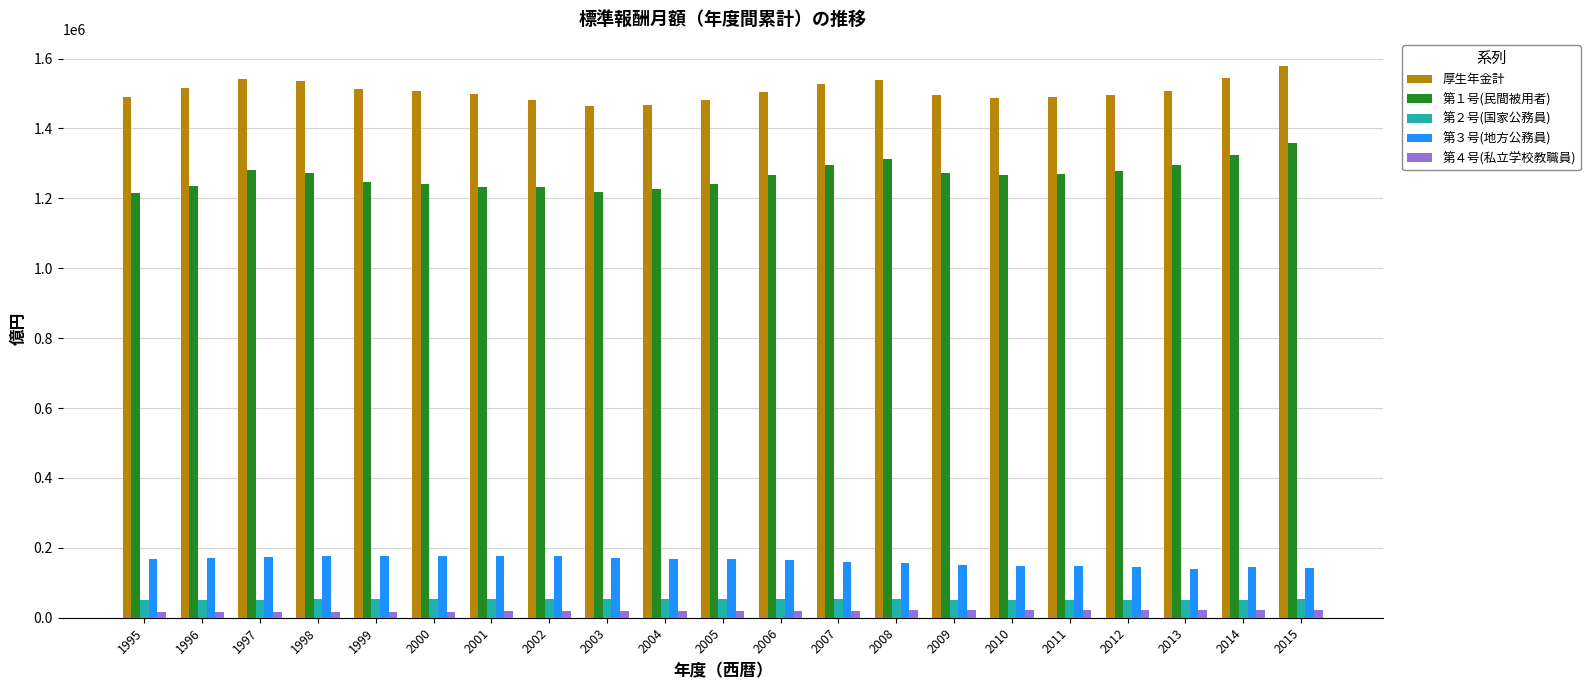

How many groups of bars are there?

21